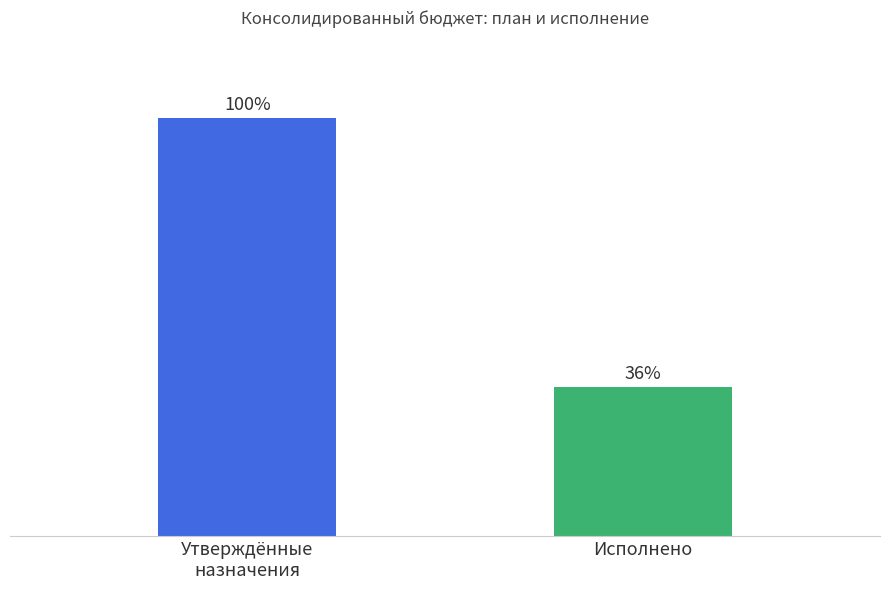

The value of Утверждённые назначения at Прочие доходы is 15904619.1. True or false?

False